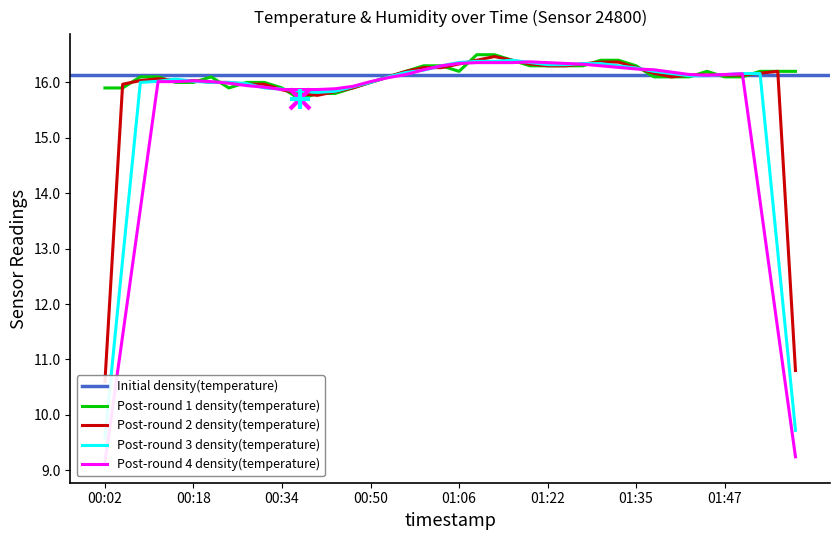

Reading left to right, what are all the values shown in this chart?

15.9	15.9	16.1	16.1	16.0	16.0	16.1	15.9	16.0	16.0	15.9	15.7	15.8	15.8	15.9	16.0	16.1	16.2	16.3	16.3	16.2	16.5	16.5	16.4	16.3	16.3	16.3	16.3	16.4	16.4	16.3	16.1	16.1	16.1	16.2	16.1	16.1	16.2	16.2	16.2